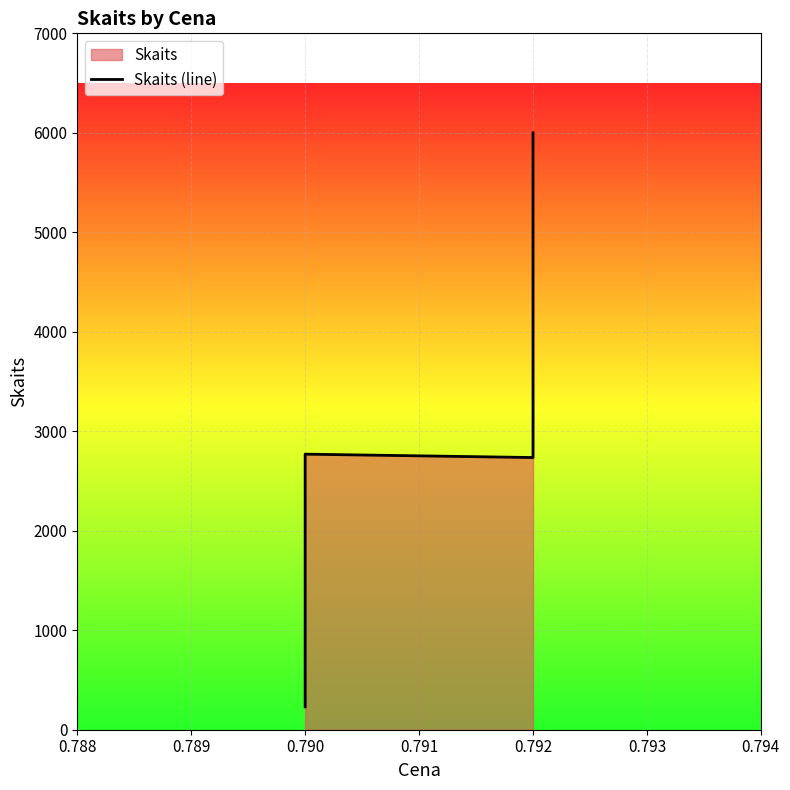

What is the difference between the maximum and minimum values?

5770